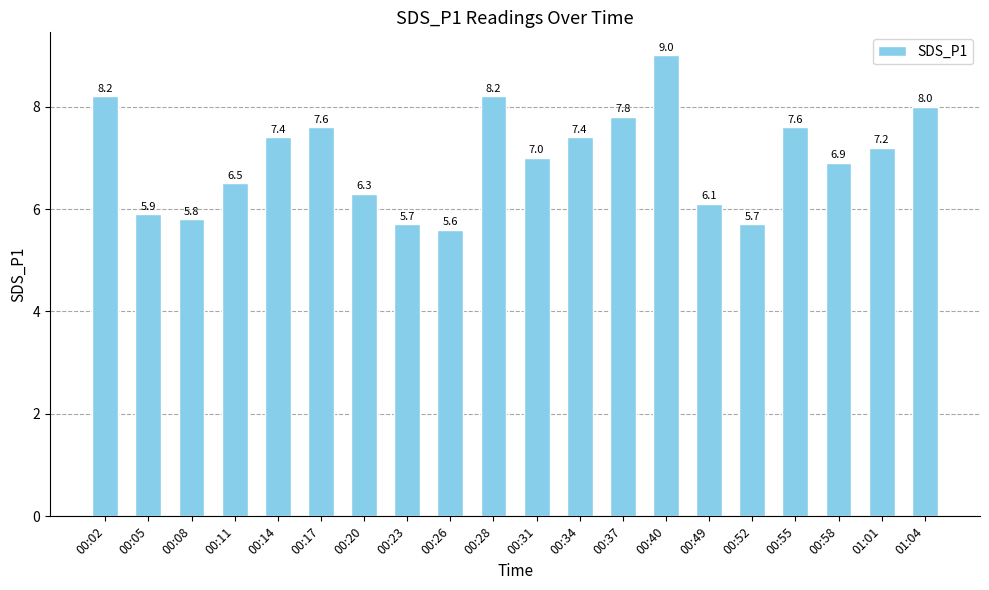

Reading right to left, extract all data points from this chart.

8.0	7.2	6.9	7.6	5.7	6.1	9.0	7.8	7.4	7.0	8.2	5.6	5.7	6.3	7.6	7.4	6.5	5.8	5.9	8.2